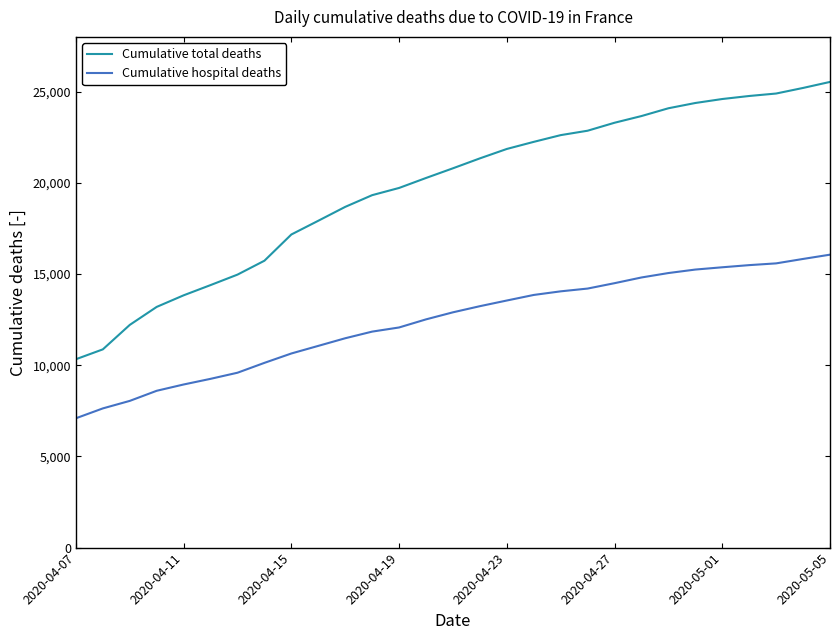

What is the minimum value for Cumulative hospital deaths?

7091